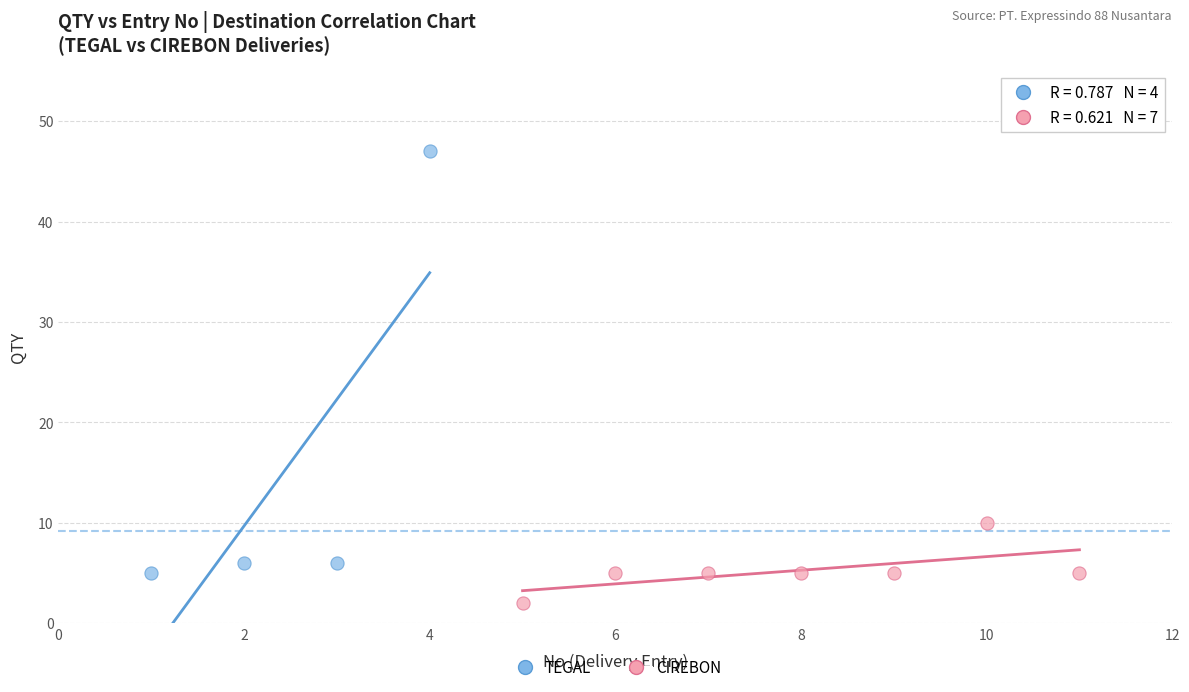

Which series contains the highest Y value?

TEGAL